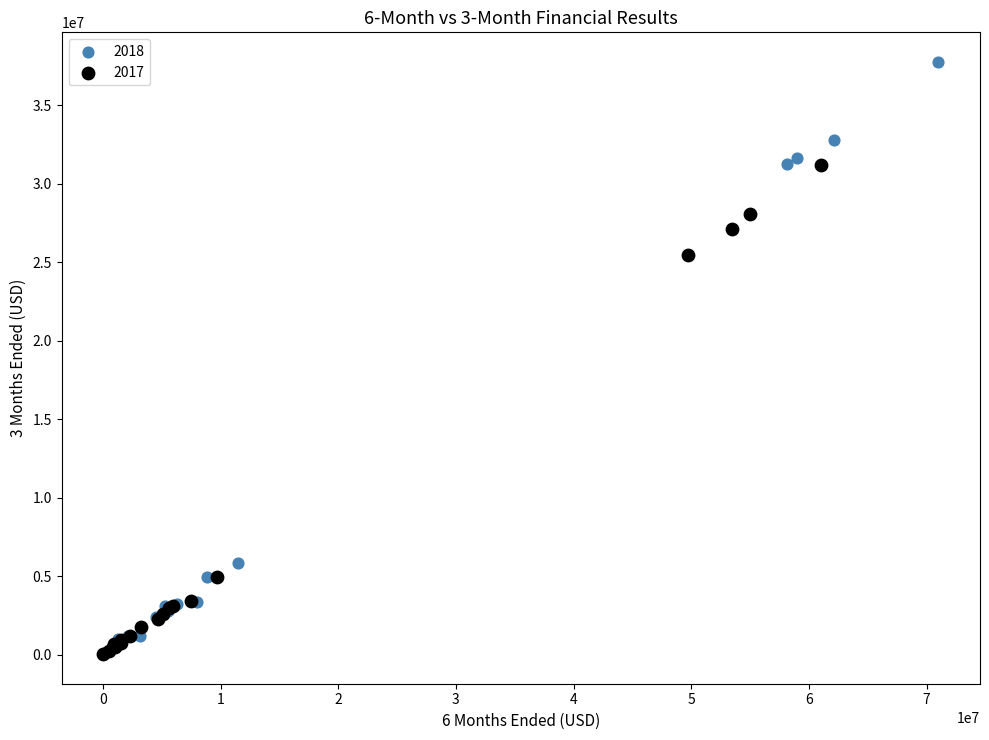

Which series contains the highest Y value?

2018